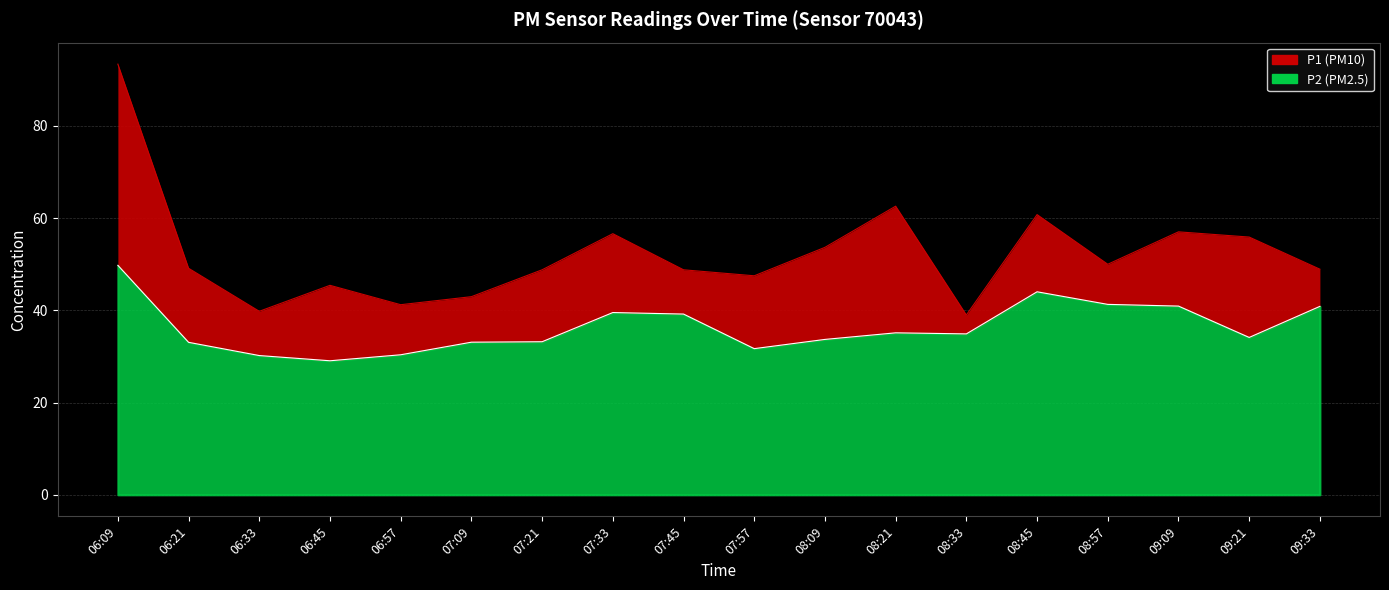

What is the label of the 5th point from the left?

06:57